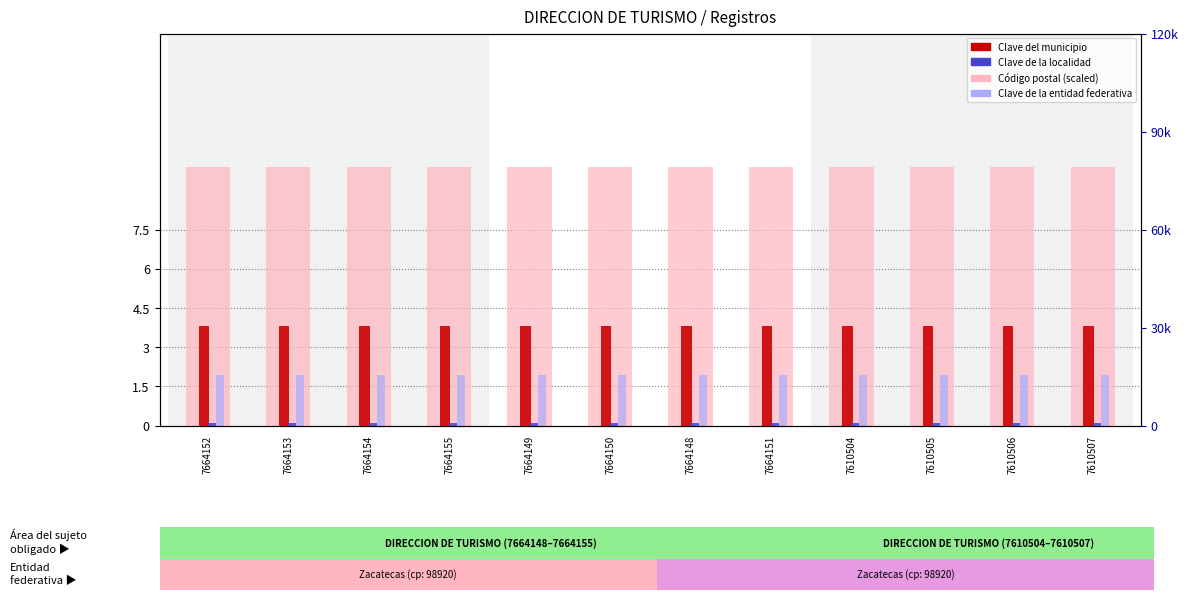

What is the label of the 5th bar from the right?

7664151